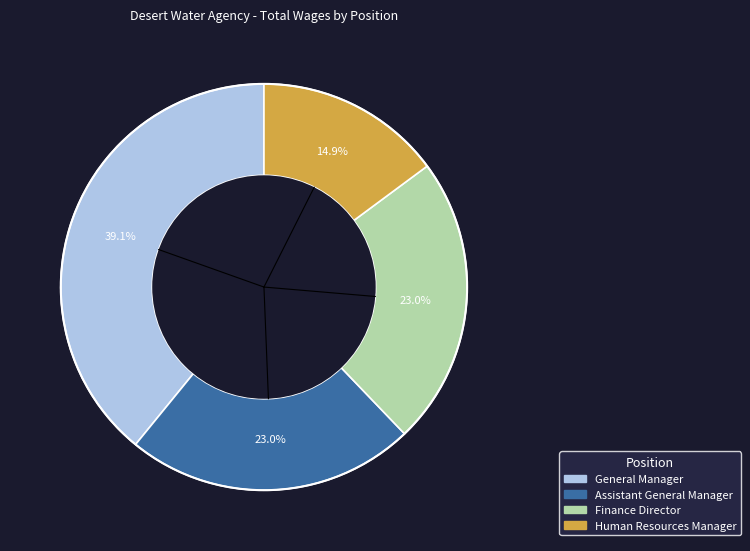

What portion of the pie excludes Human Resources Manager?

85.1%